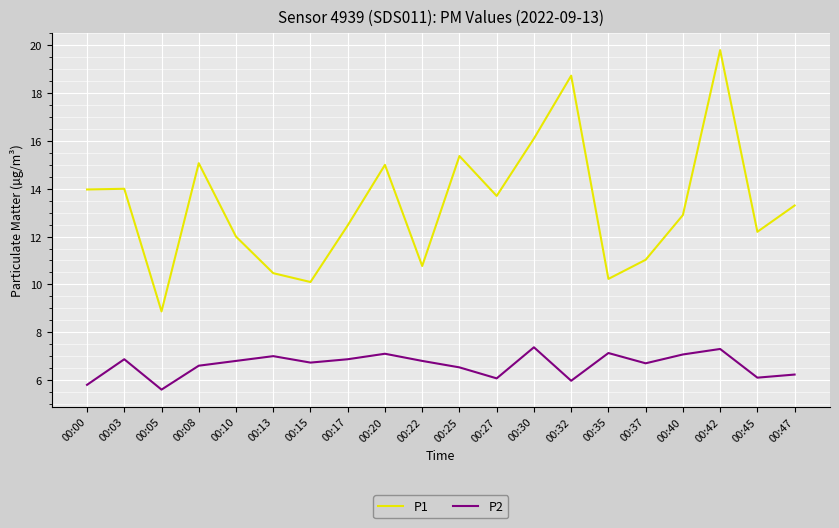

What value does the P2 series have at 00:47?

6.2